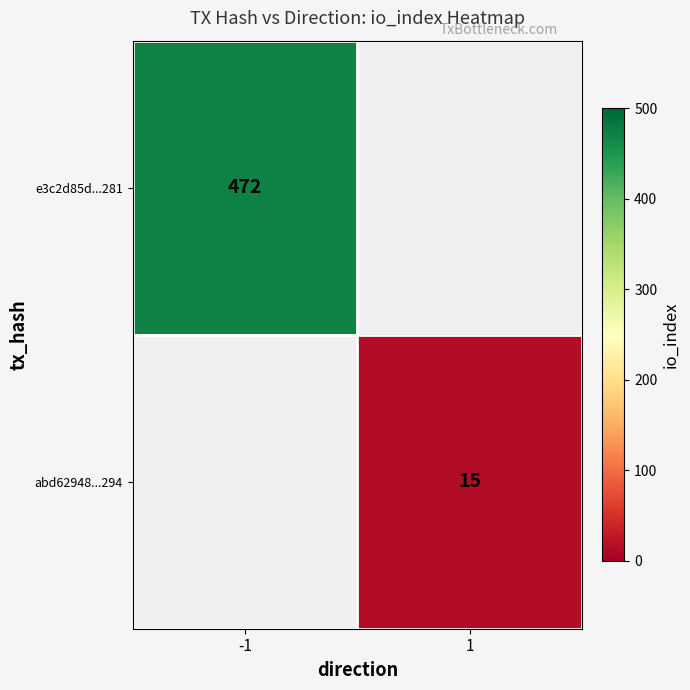

Is it true that abd62948...294 equals 21 at 1?

False